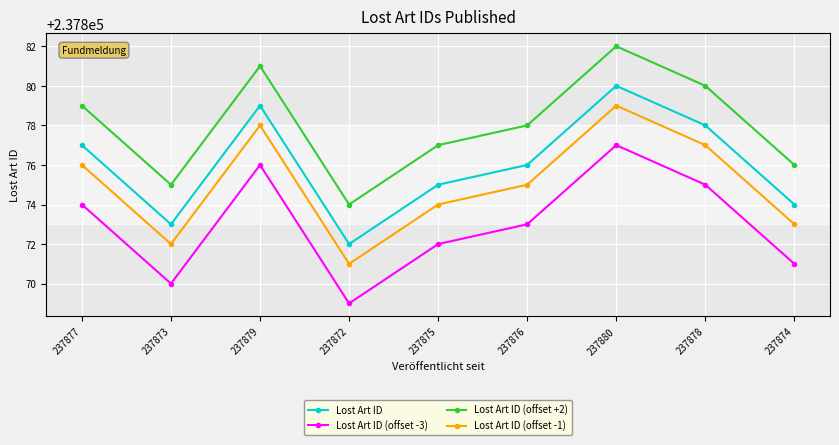

Is this an area chart (filled region under the line)?

No